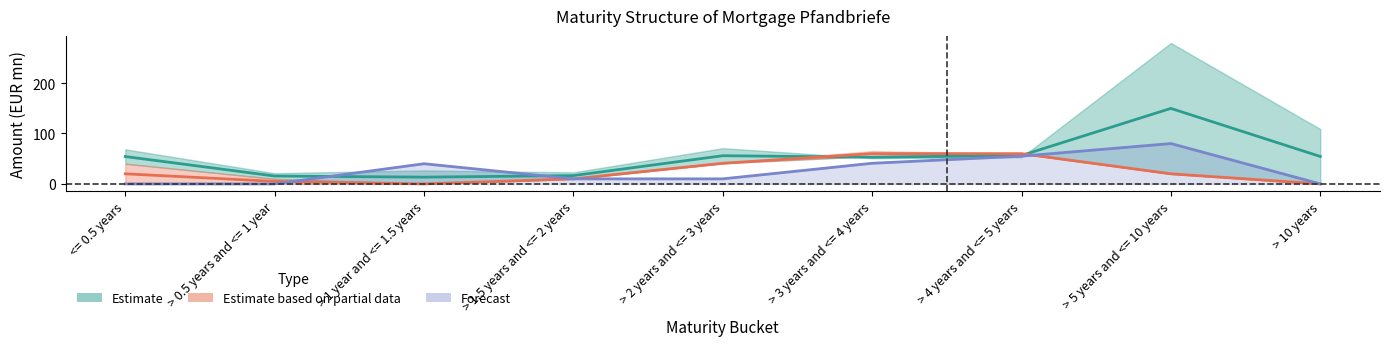

Between > 2 years and <= 3 years and > 3 years and <= 4 years, which is larger?

> 2 years and <= 3 years